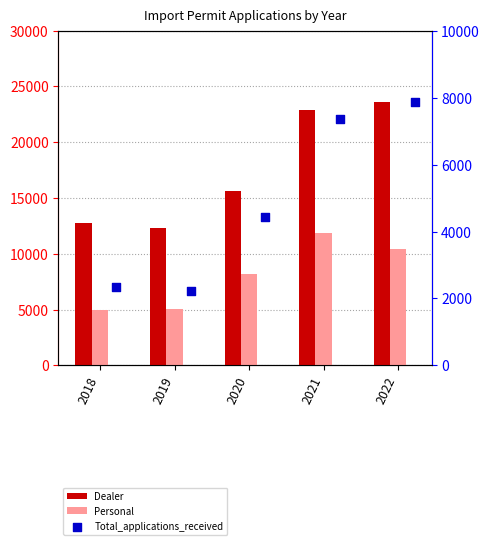

Which series contains the highest Y value?

Dealer